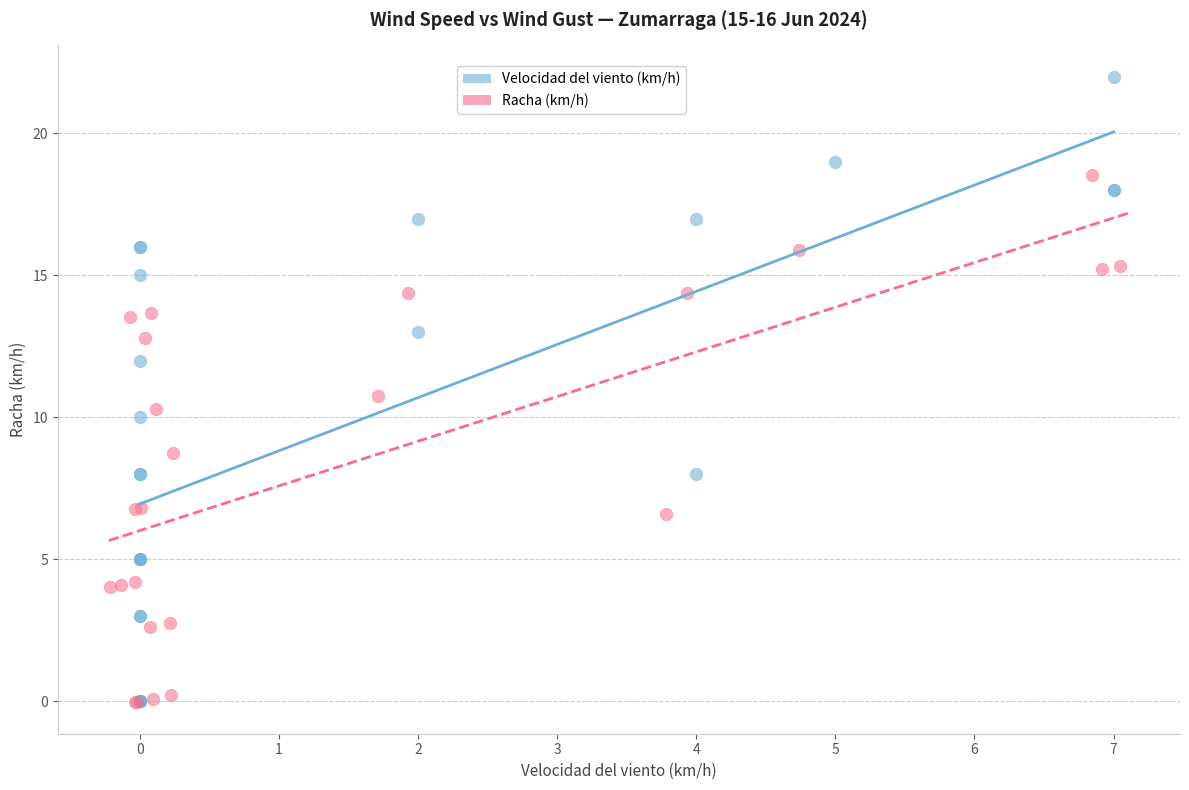

Which series contains the highest Y value?

Velocidad del viento (km/h)